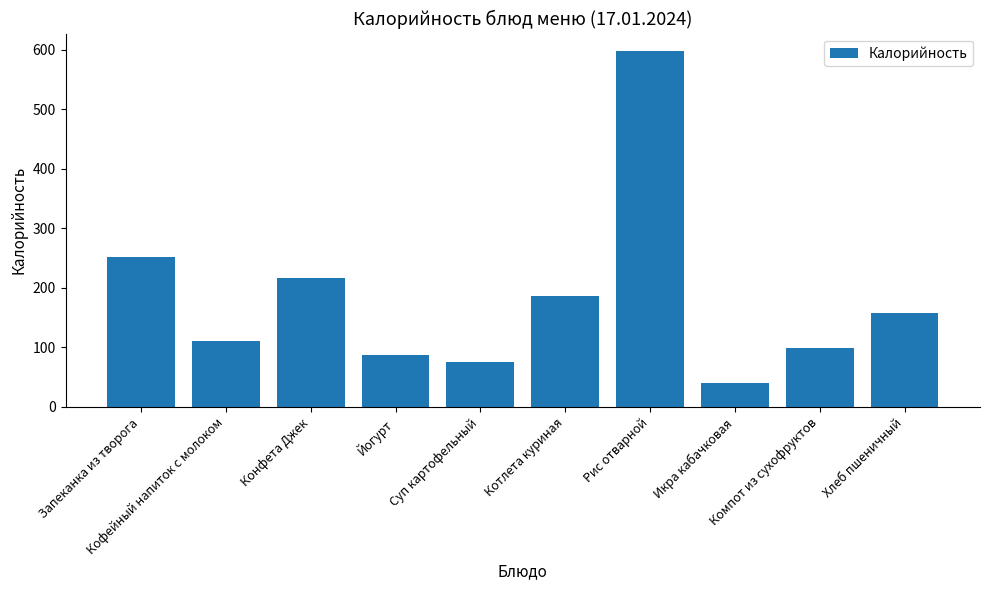

Approximately how many times larger is the value at Йогурт compared to Котлета куриная?

0.5